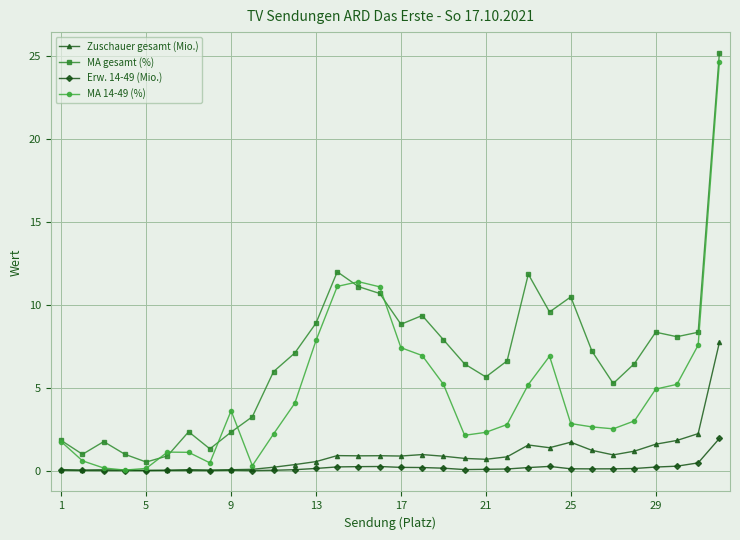

What is the highest value of the Zuschauer gesamt (Mio.) series?

7.7